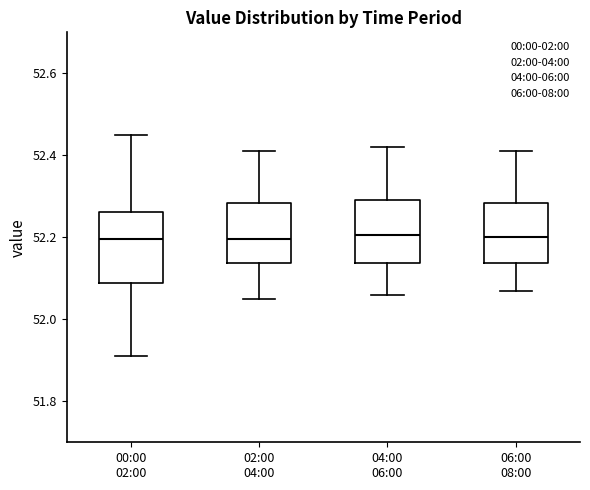

Which box is the tallest, from its lower edge to its upper edge?

00:00 02:00